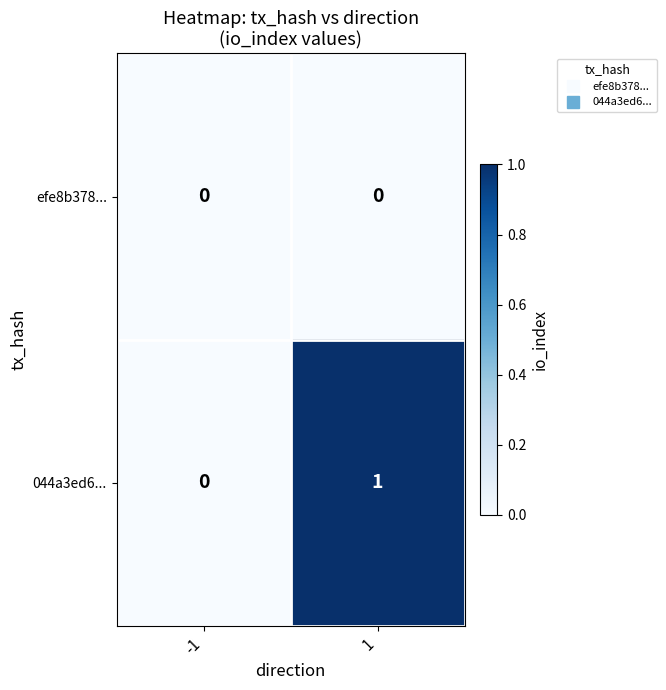

Reading left to right, transcribe all the data shown in this chart.

efe8b378...: 0	0
044a3ed6...: 0	1